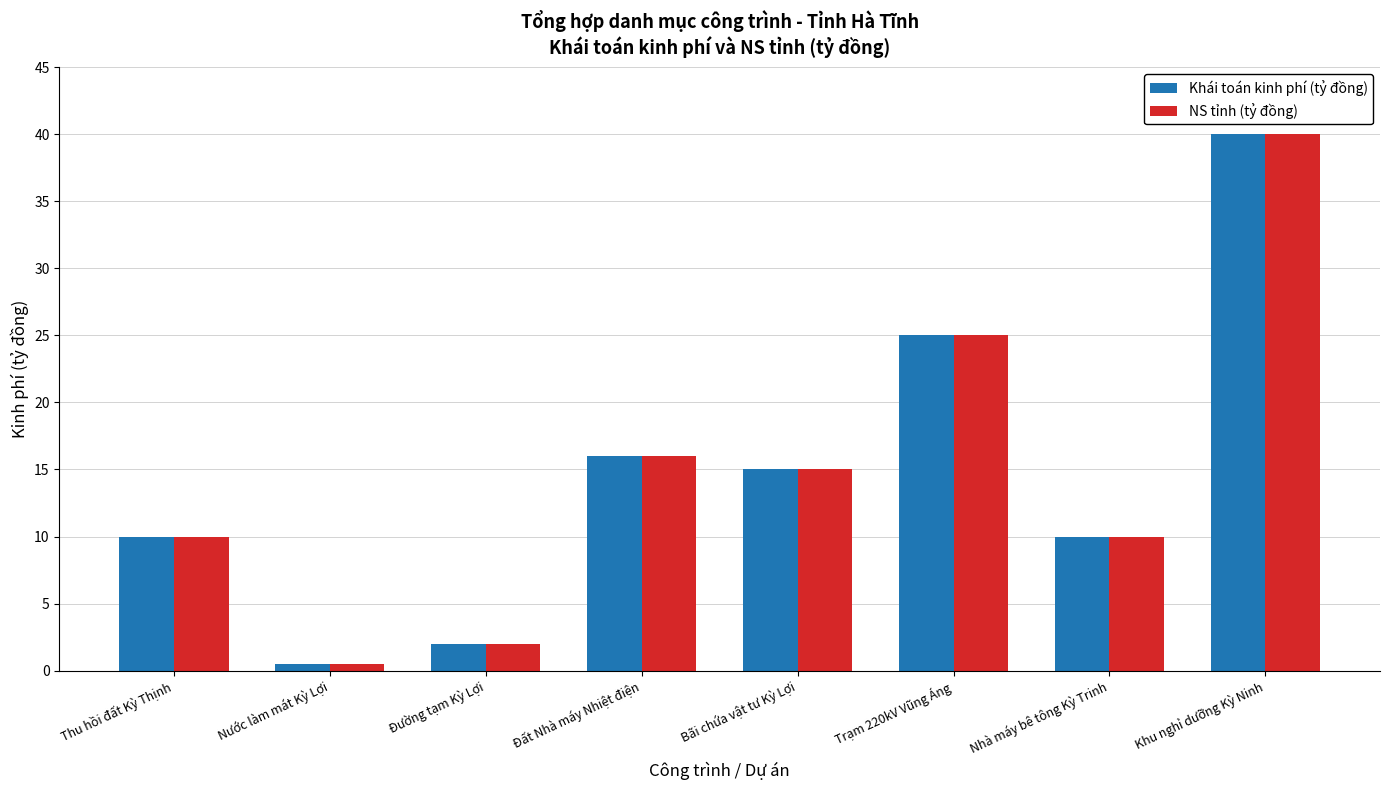

How many series are shown in this chart?

2